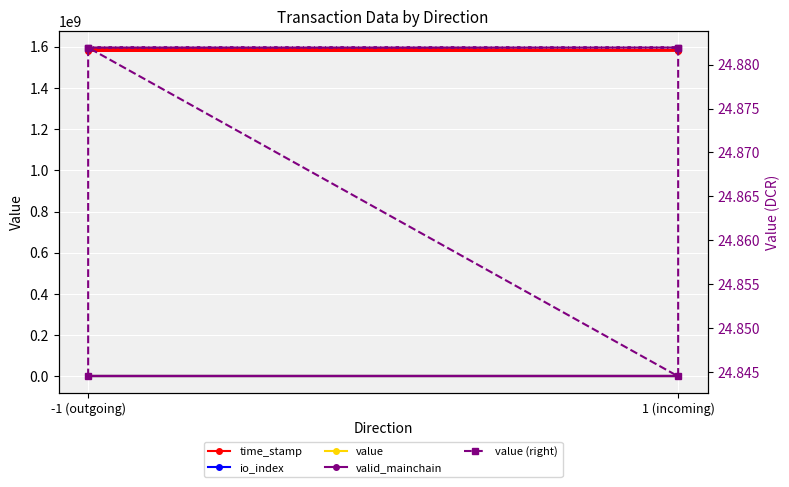

At which category is the sum across all series the highest?

-1 (outgoing)